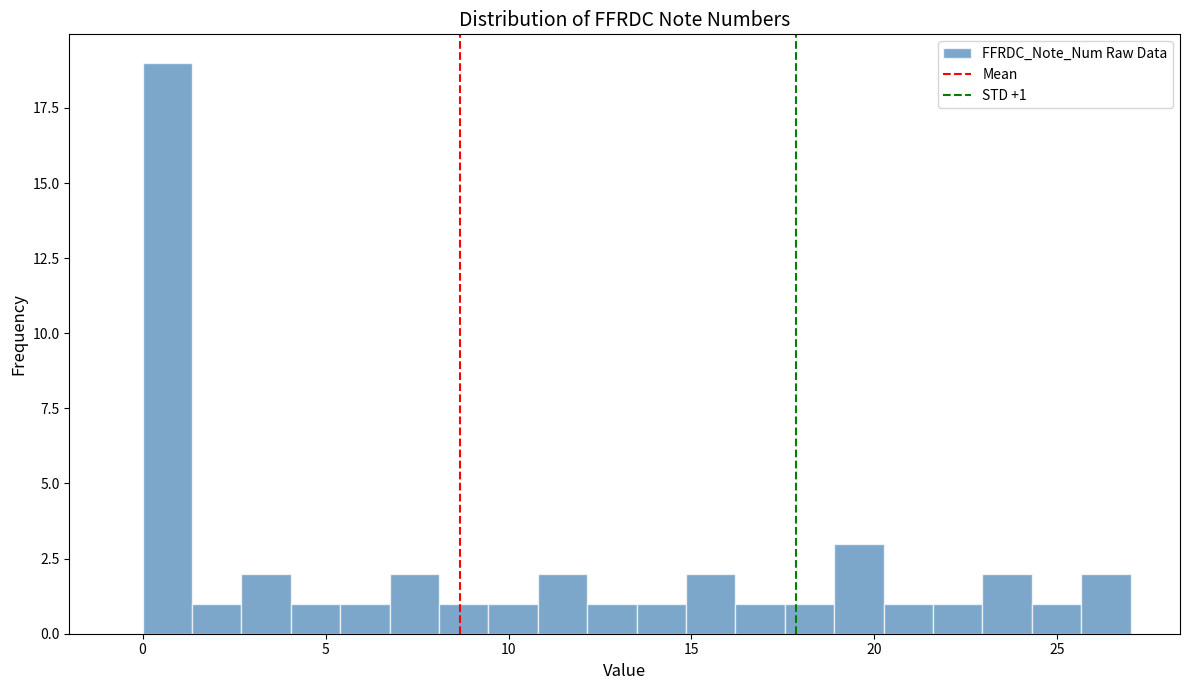

Around what value on the x-axis is the tallest bar? Give the approximate position of its centre, as read against the axis.

0.5